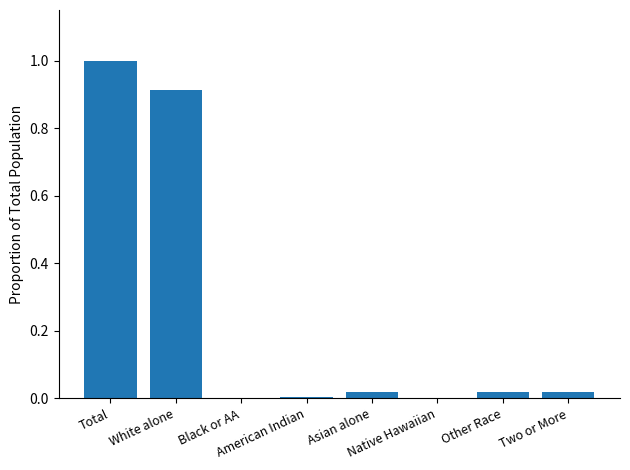

What is the sum of all values?

2.0